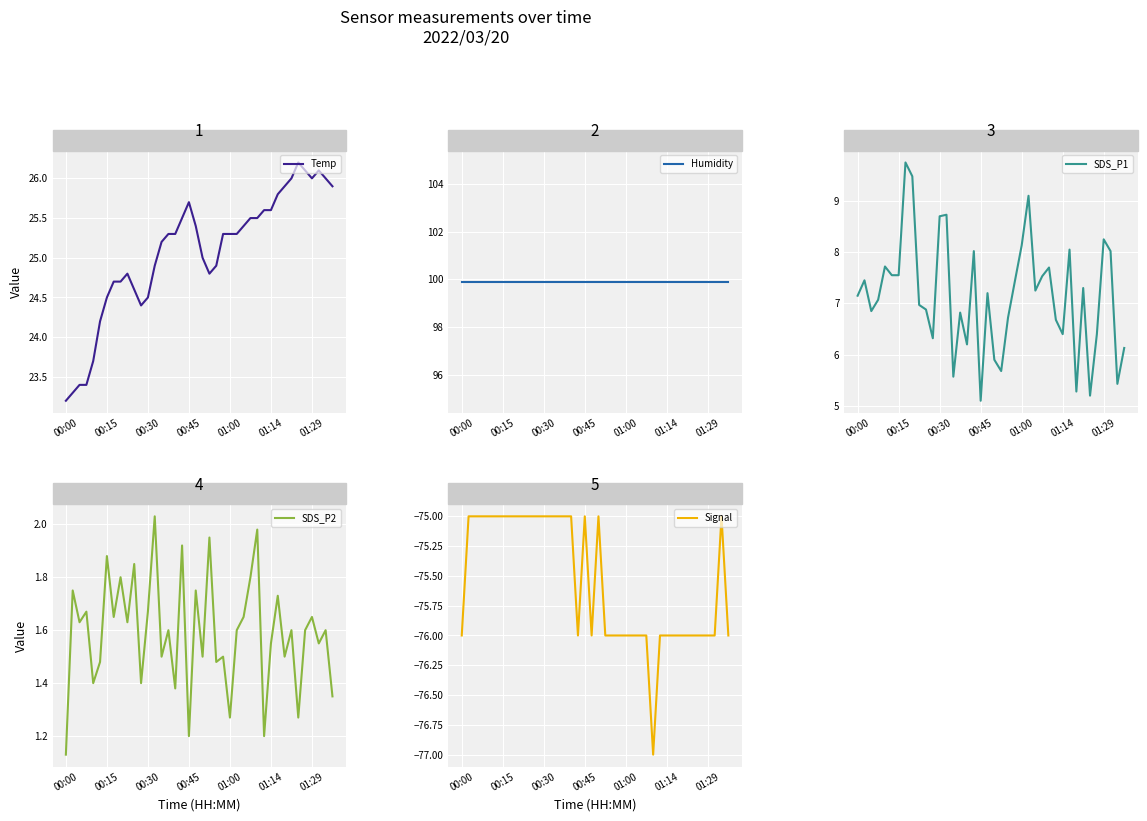

List the series in order of their peak value, highest first.

Humidity, Temp, SDS_P1, SDS_P2, Signal